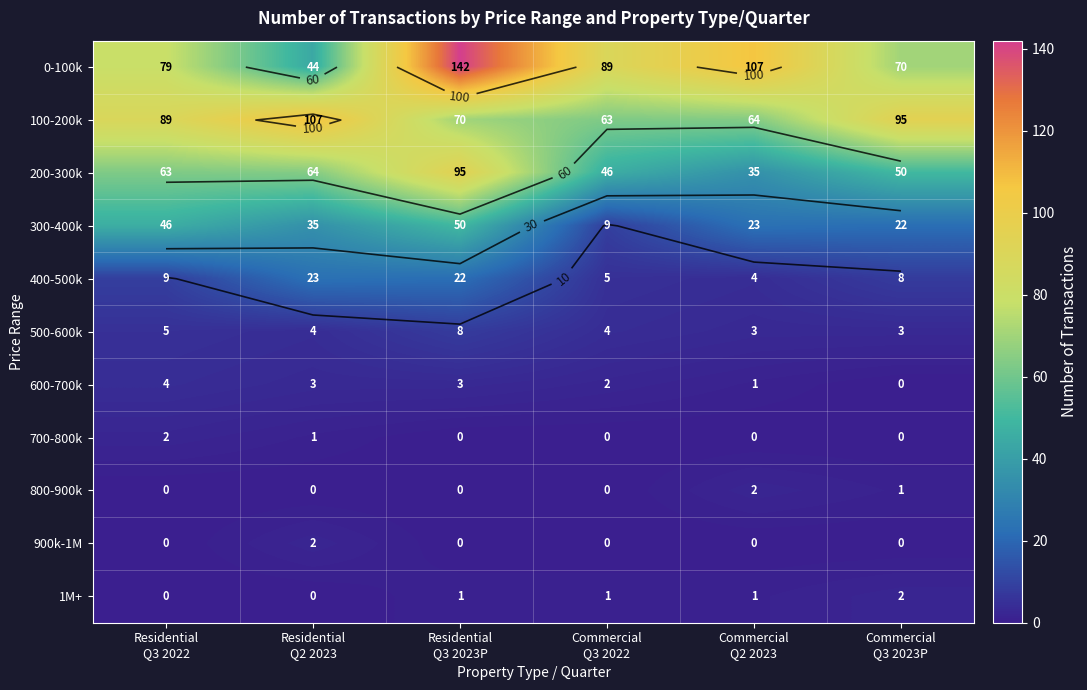

What is the difference between the maximum and second lowest values in the 200-300k series?

49